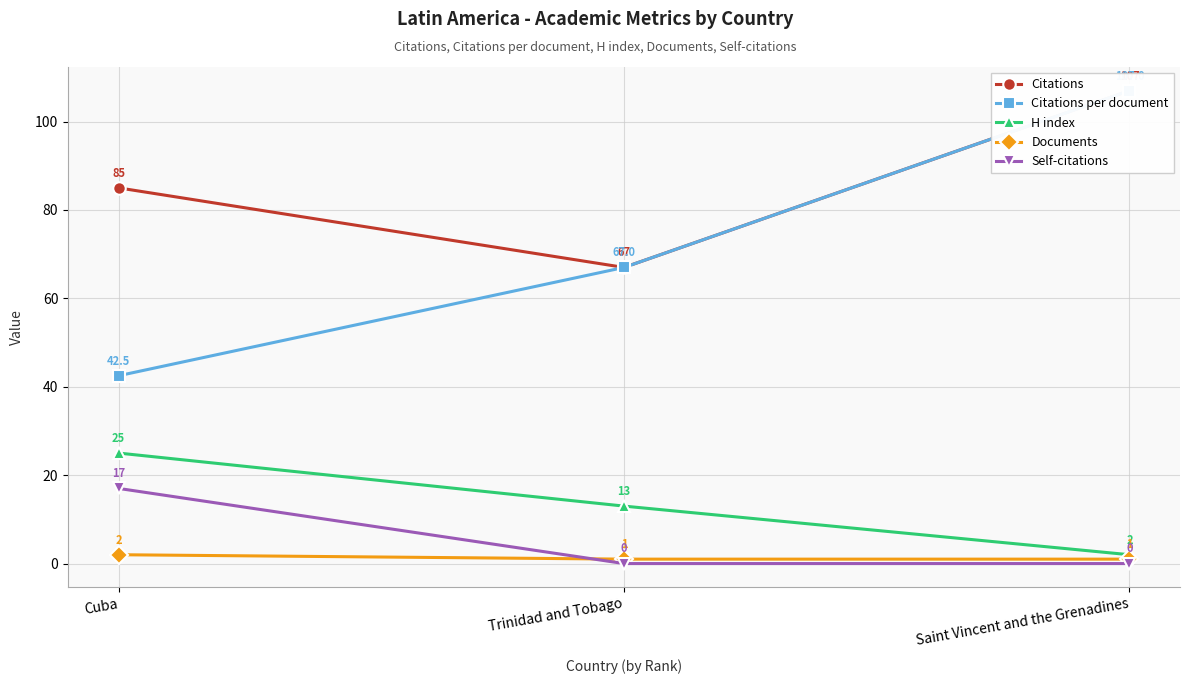

Which series has the largest total across all categories?

Citations